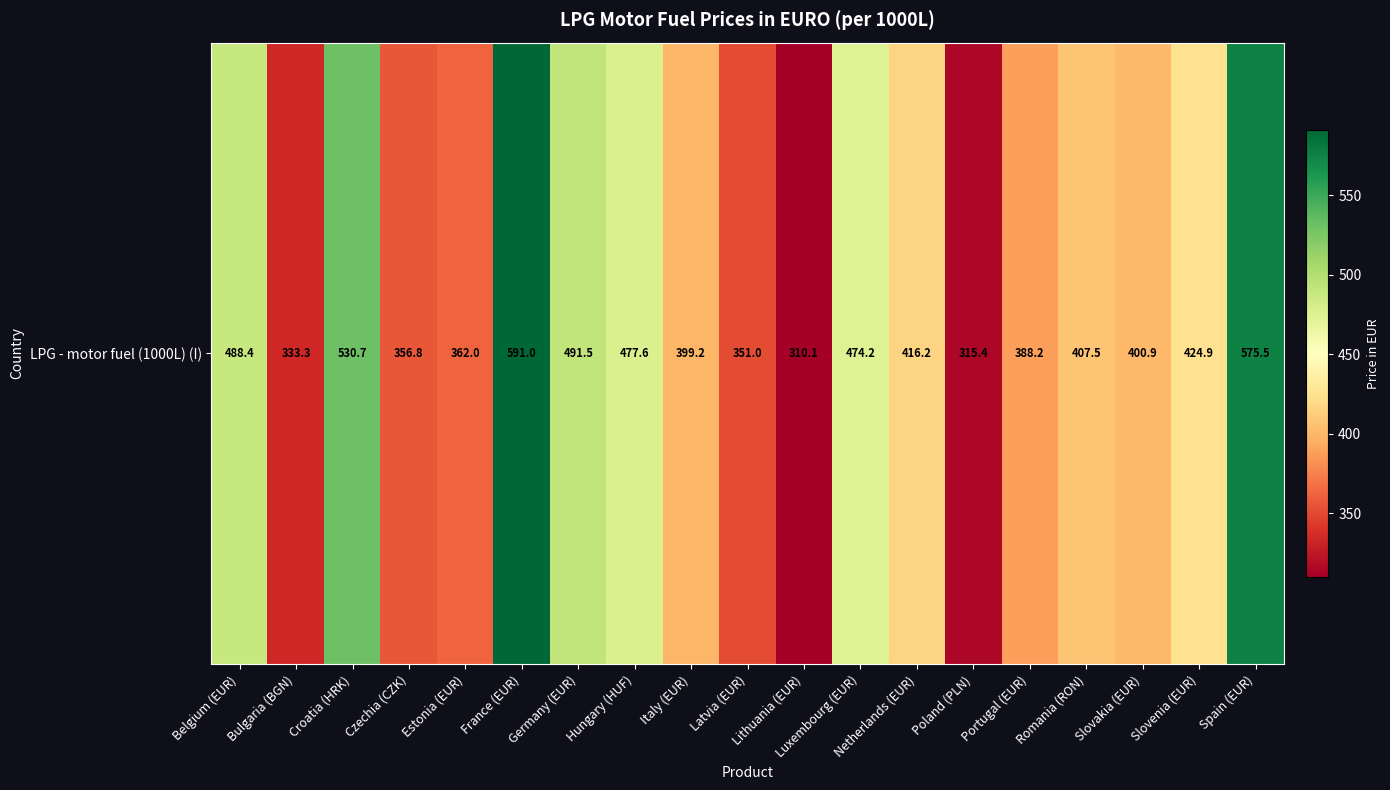

Where does the data first go above 407?

Belgium (EUR)